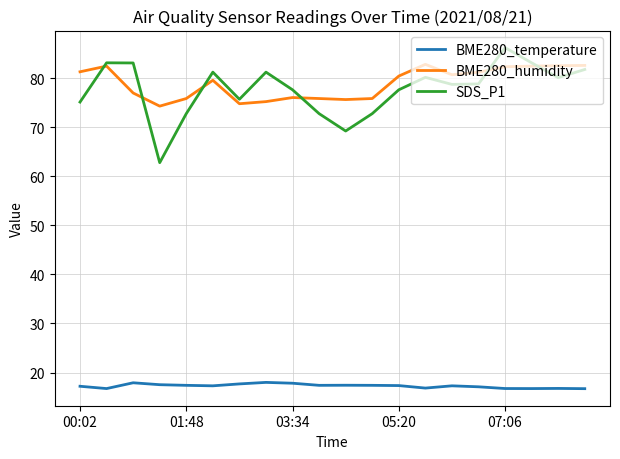

Does the chart have visible grid lines?

Yes